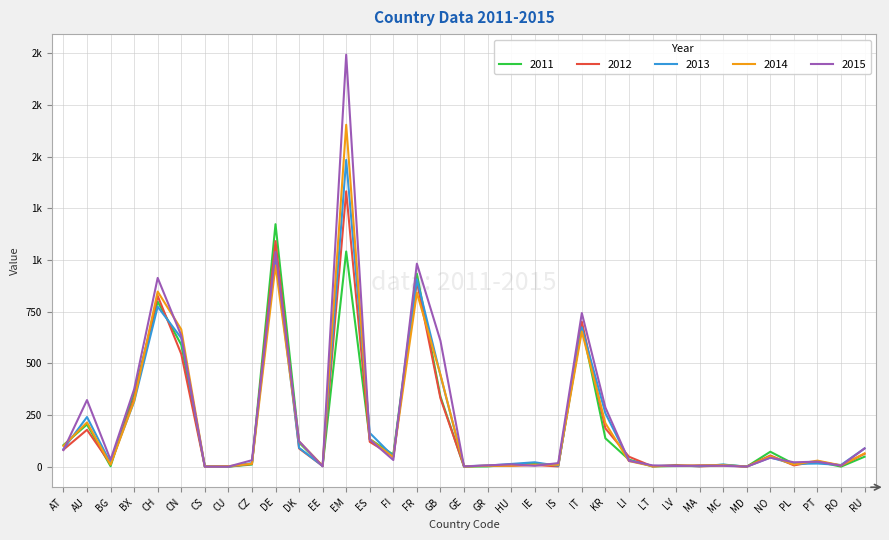

What are all the series names shown in the legend?

2011, 2012, 2013, 2014, 2015